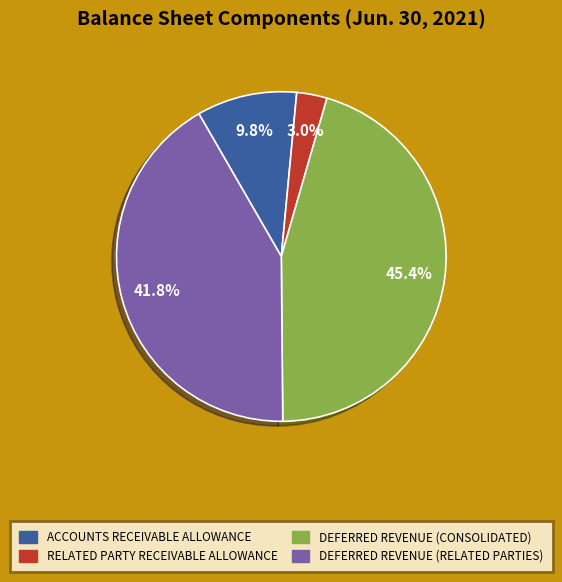

To the nearest percent, what is the difference between the largest and smallest slice percentages?

42%